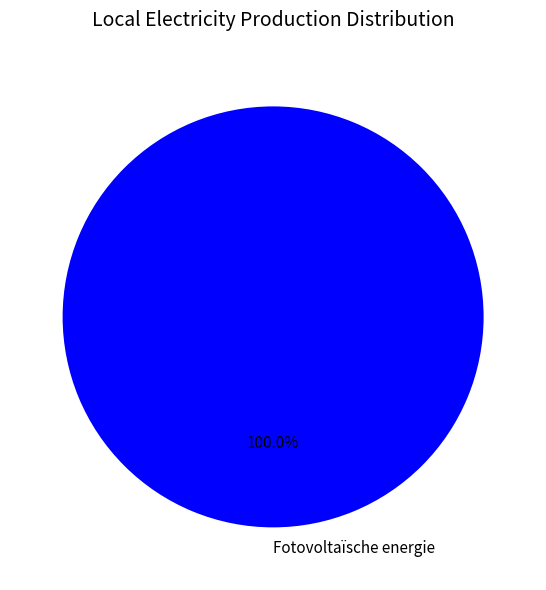

Count the number of slices in the pie.

1